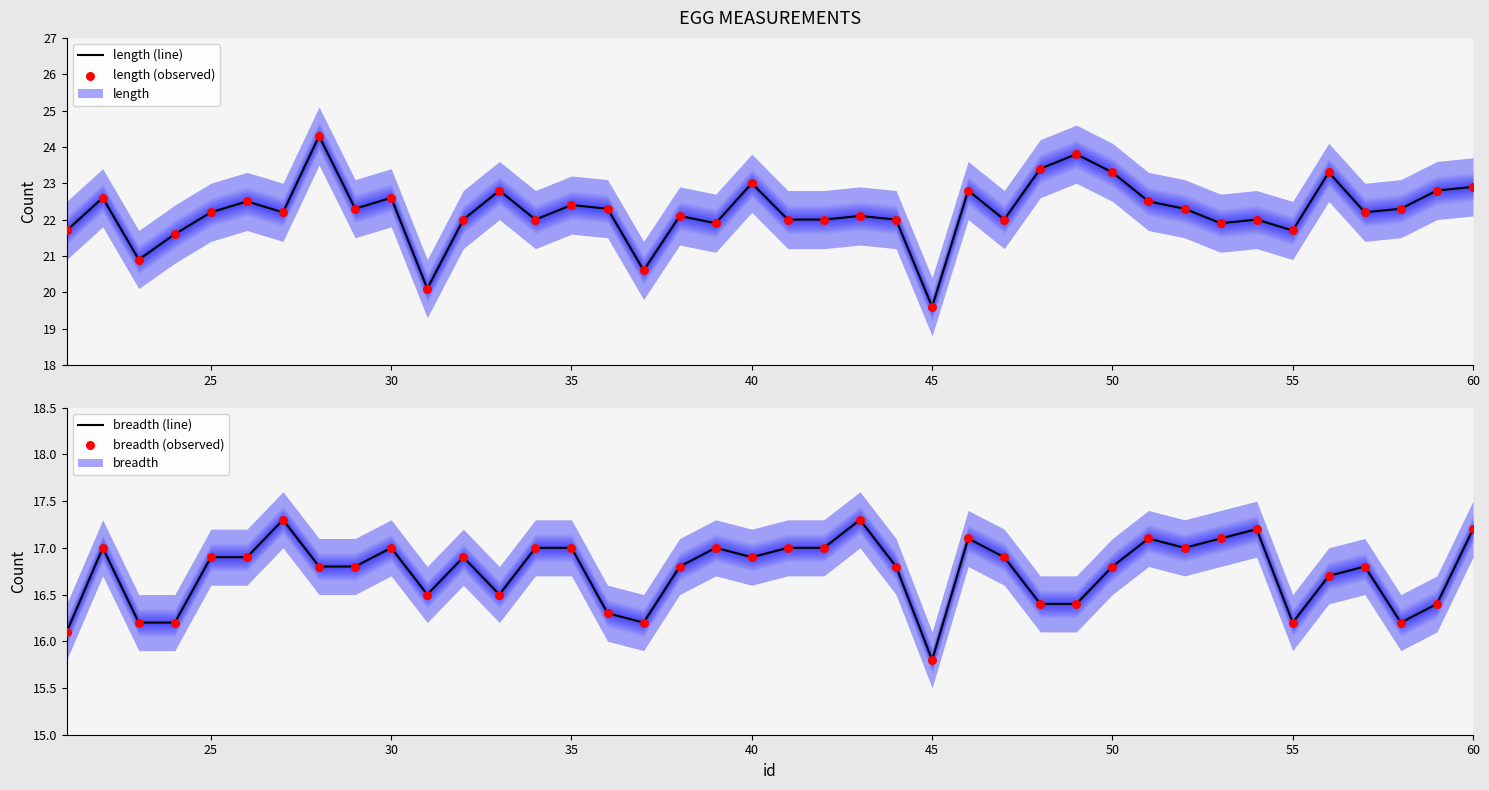

What is the lowest value of the length (line) series?

19.6